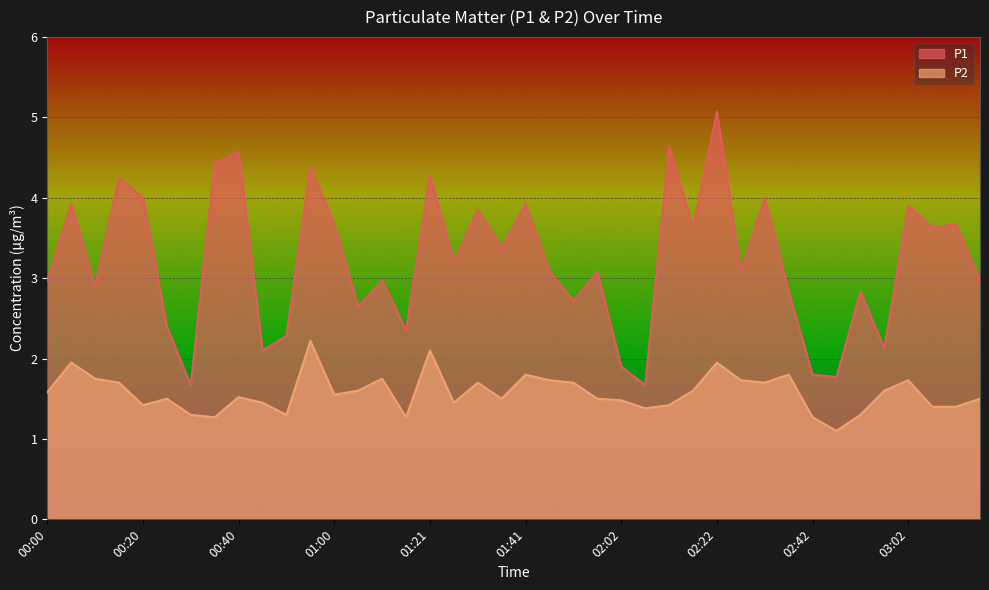

What position from the right is 01:16?

25